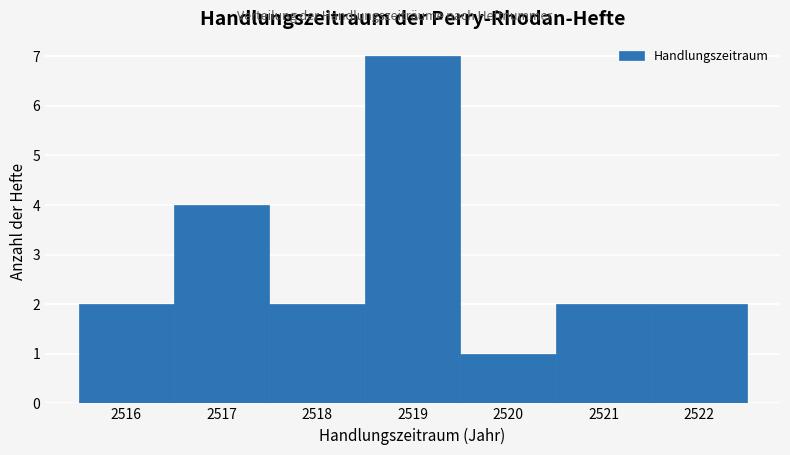

Over which range of the x-axis is the bar tallest?

2518.5 to 2519.5